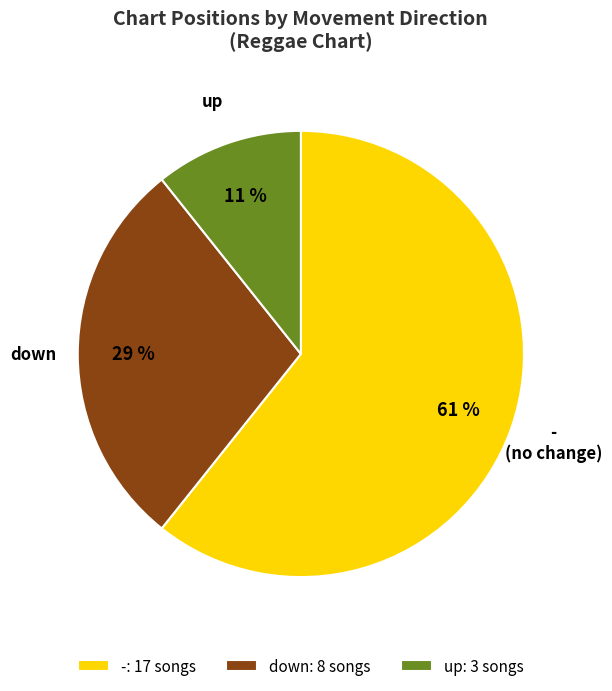

Is the sum of down and - greater than half?

Yes